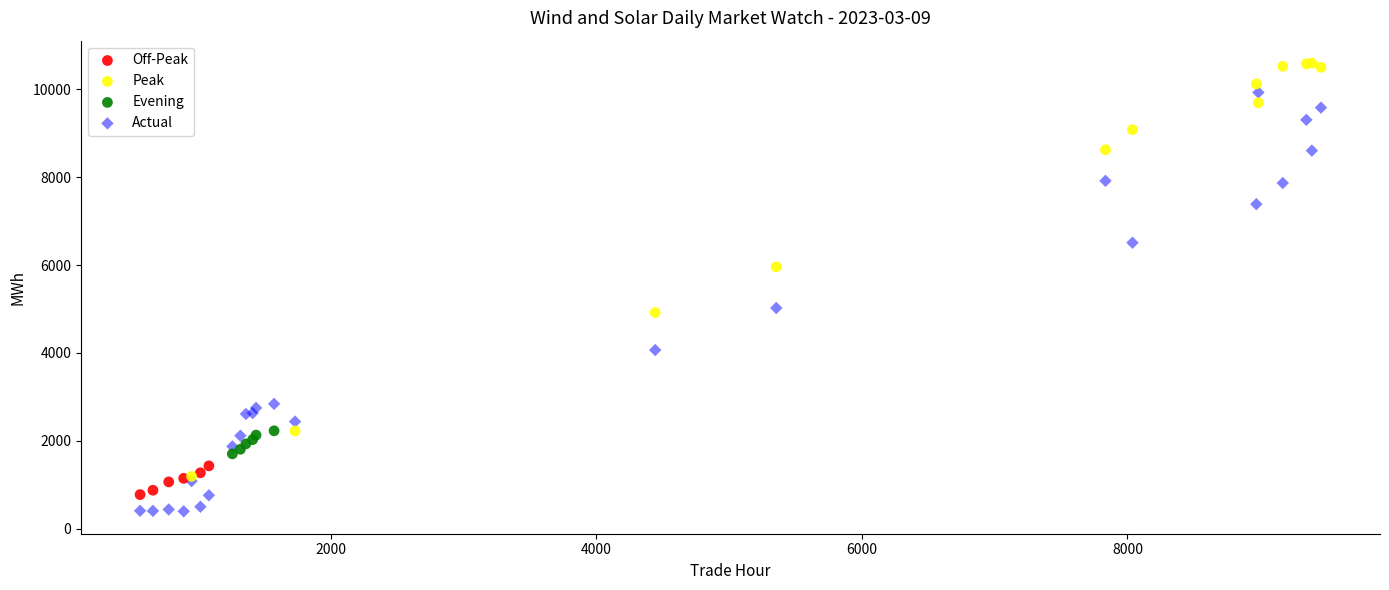

Which series contains the highest Y value?

Peak